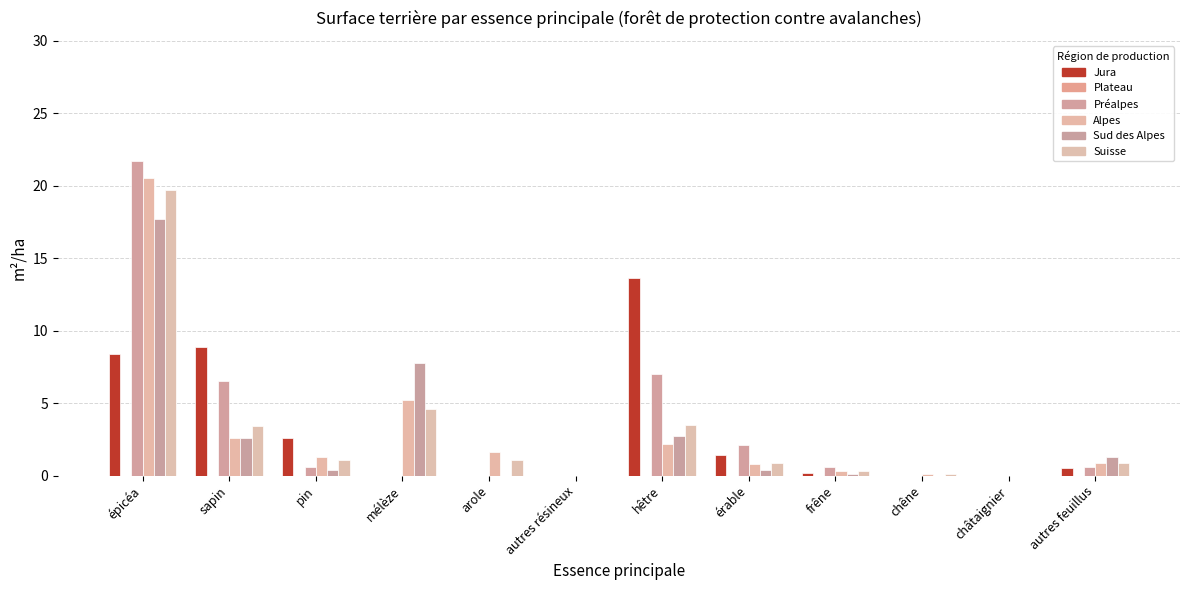

Which series has the largest total across all categories?

Préalpes